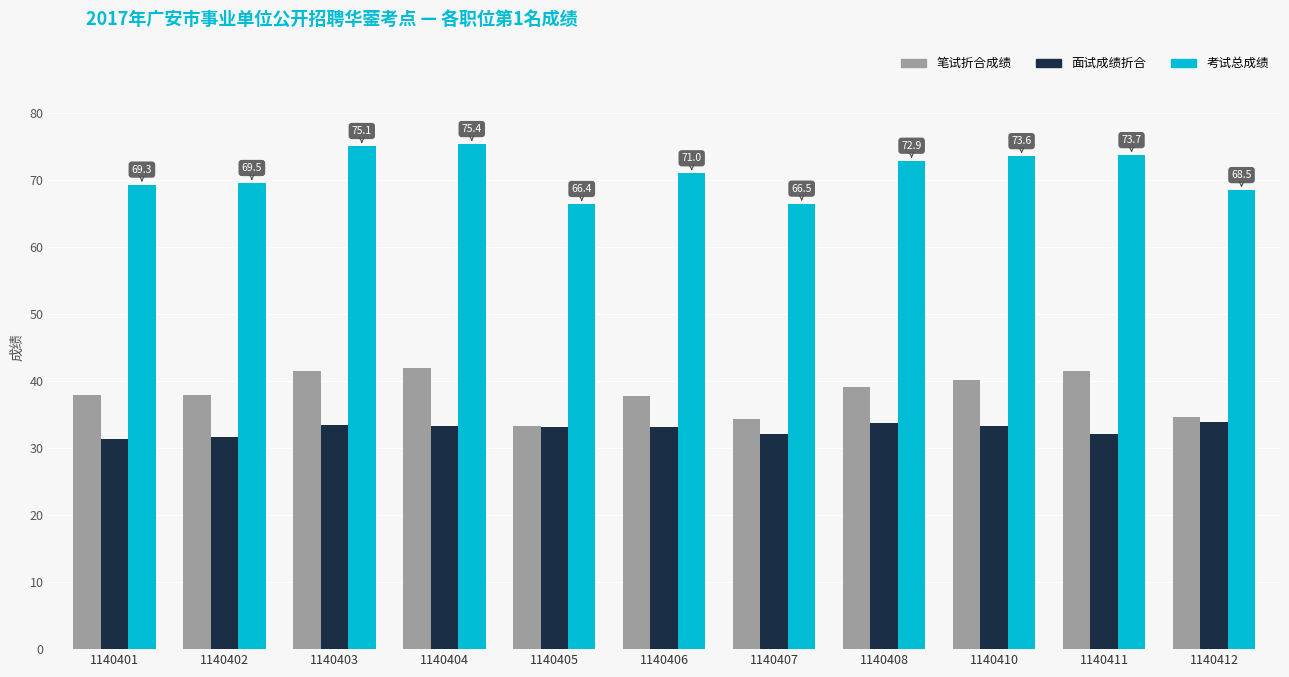

List the series in order of their peak value, lowest first.

面试成绩折合, 笔试折合成绩, 考试总成绩